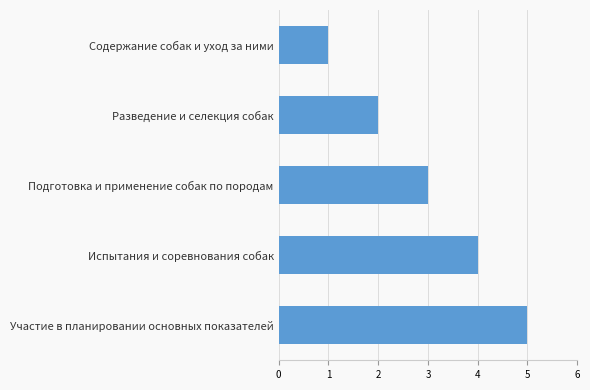

What is the minimum value shown in the chart?

1